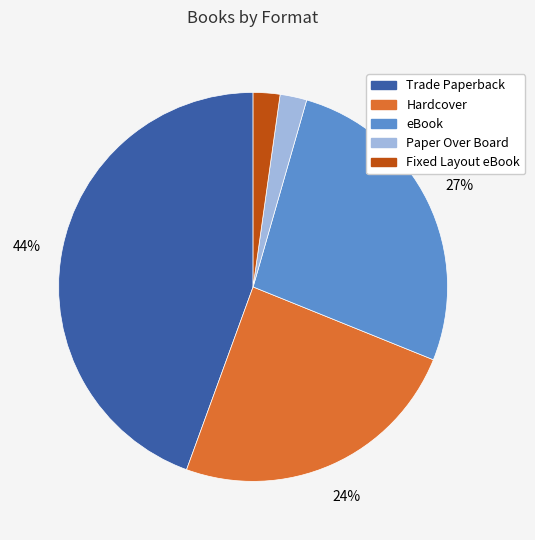

Which slice is the largest?

Trade Paperback